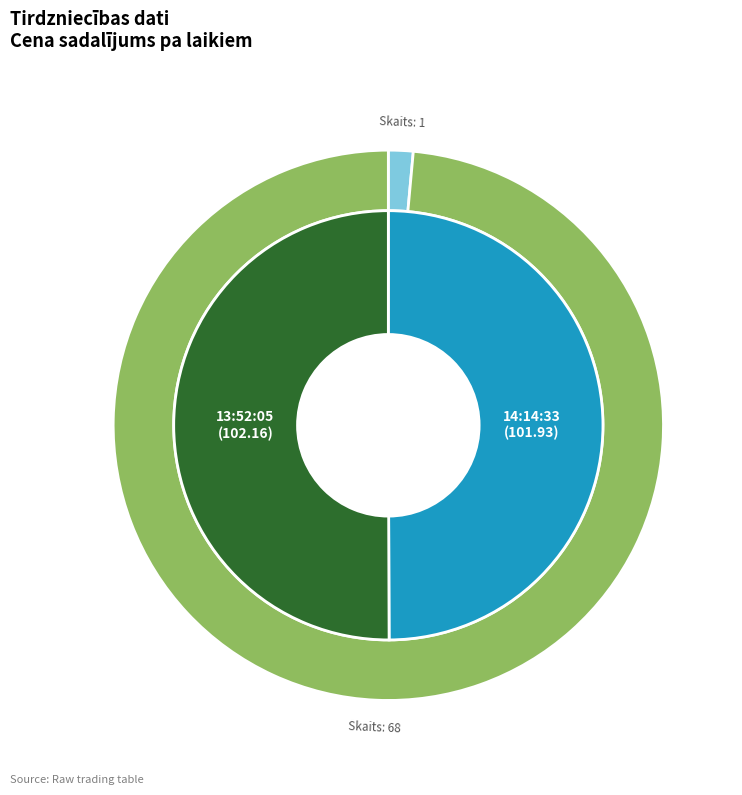

What portion of the pie excludes 13:52:05?

49.9%